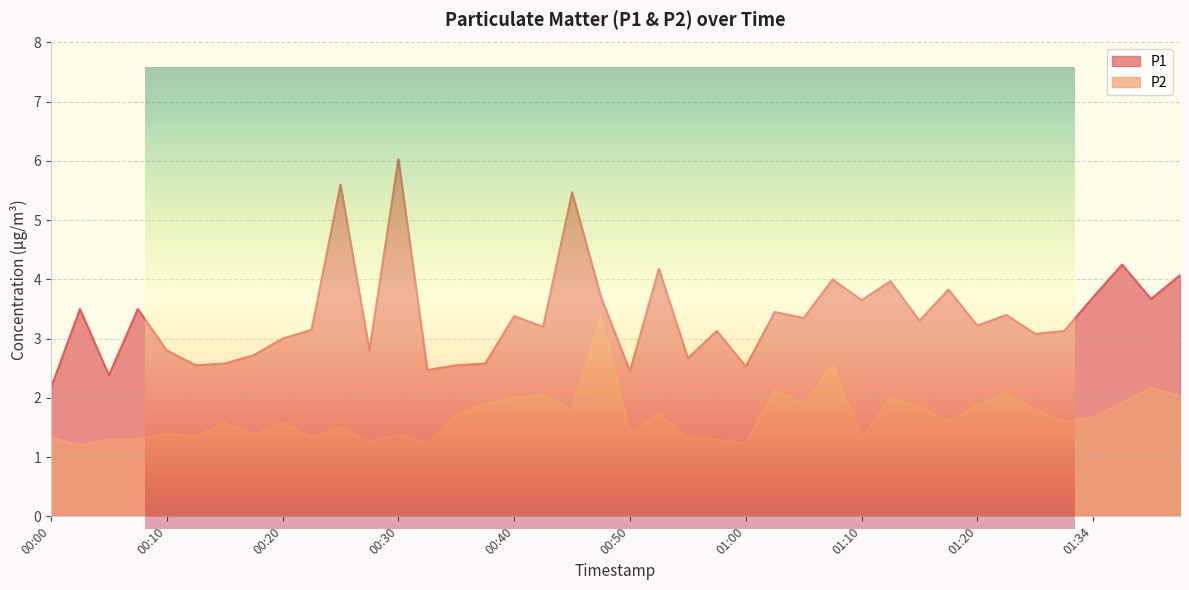

Reading left to right, what are all the values shown in this chart?

P1: 2.2	3.5	2.4	3.5	2.8	2.5	2.6	2.7	3.0	3.1	5.6	2.8	6.0	2.5	2.5	2.6	3.4	3.2	5.5	3.7	2.5	4.2	2.7	3.1	2.5	3.5	3.4	4.0	3.6	4.0	3.3	3.8	3.2	3.4	3.1	3.1	3.7	4.2	3.7	4.1
P2: 1.3	1.2	1.3	1.3	1.4	1.4	1.6	1.4	1.6	1.3	1.5	1.3	1.4	1.2	1.7	1.9	2.0	2.0	1.8	3.4	1.4	1.7	1.3	1.3	1.2	2.1	1.9	2.5	1.3	2.0	1.9	1.6	1.9	2.1	1.8	1.6	1.7	1.9	2.2	2.0